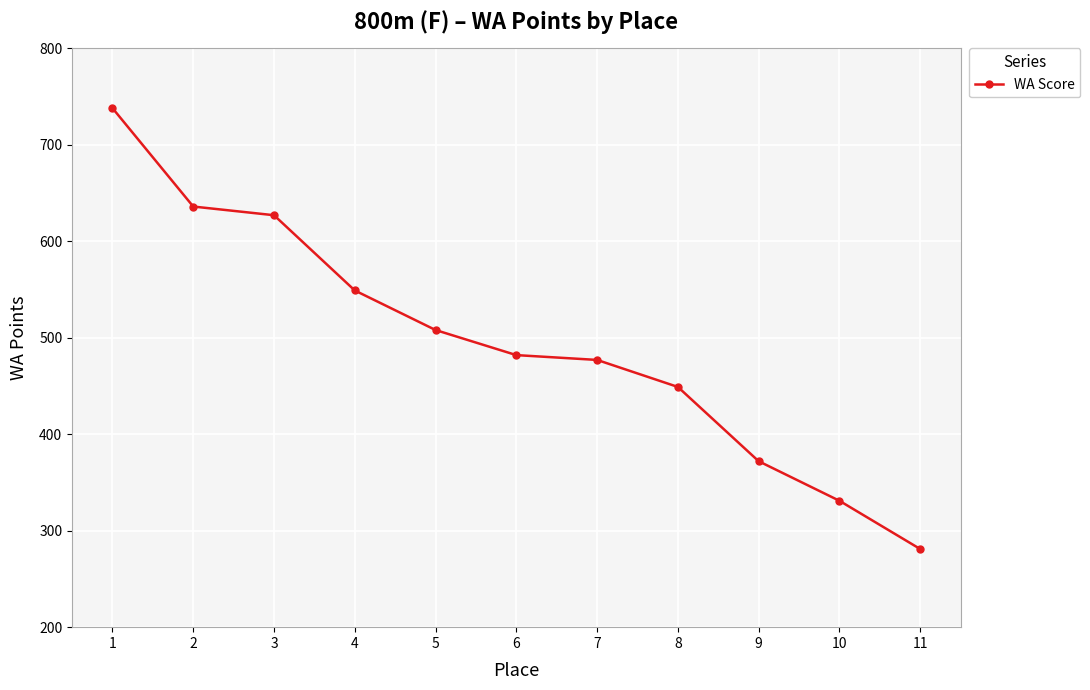

The chart shows a value of 372 at 9. True or false?

True